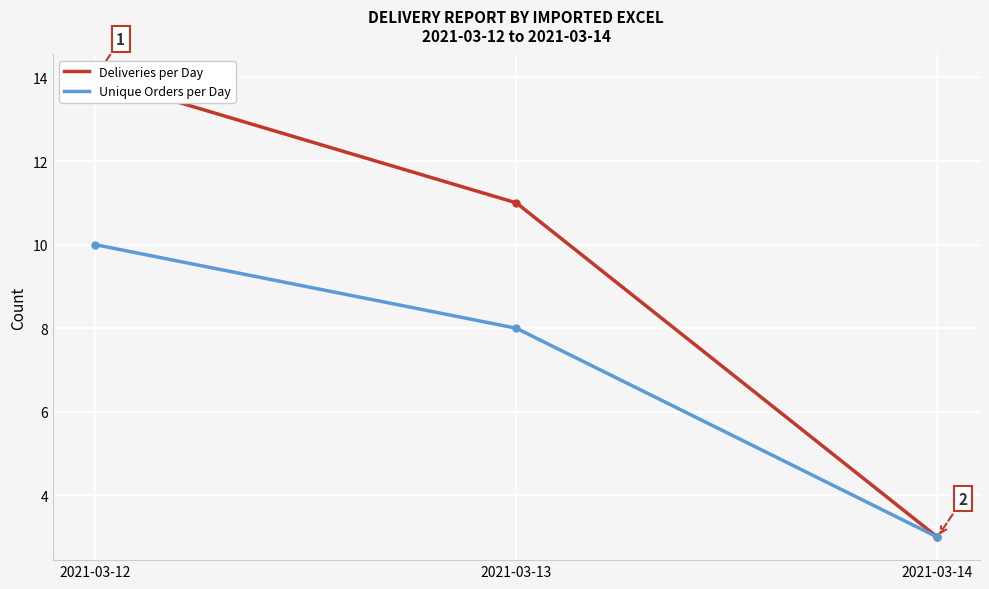

How many categories are shown in the chart?

3